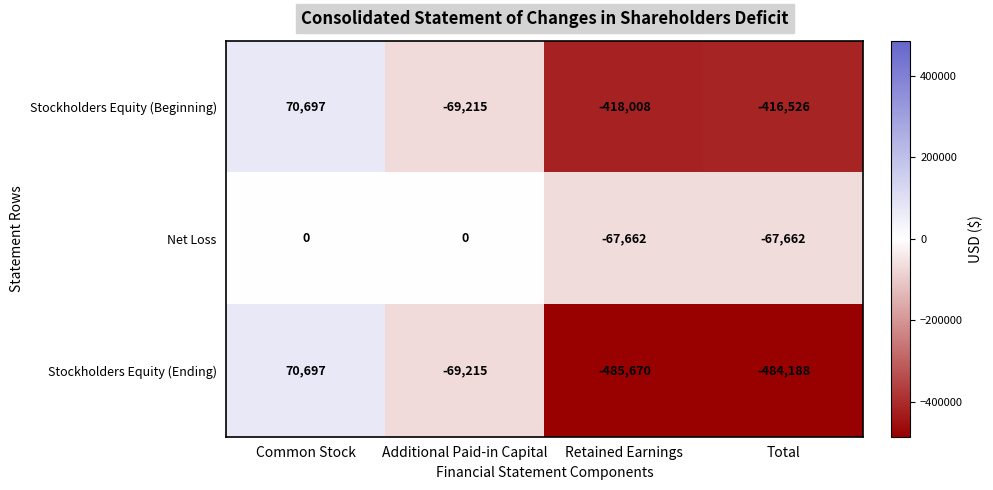

Which category has the highest value across all series?

Common Stock